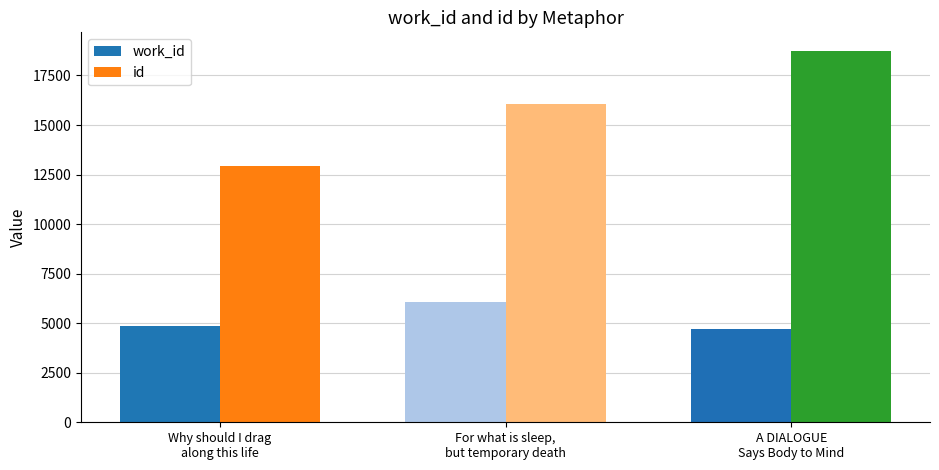

Reading right to left, extract all data points from this chart.

work_id: A DIALOGUE
Says Body to Mind=4685	For what is sleep,
but temporary death=6060	Why should I drag
along this life=4849
id: A DIALOGUE
Says Body to Mind=18741	For what is sleep,
but temporary death=16057	Why should I drag
along this life=12943